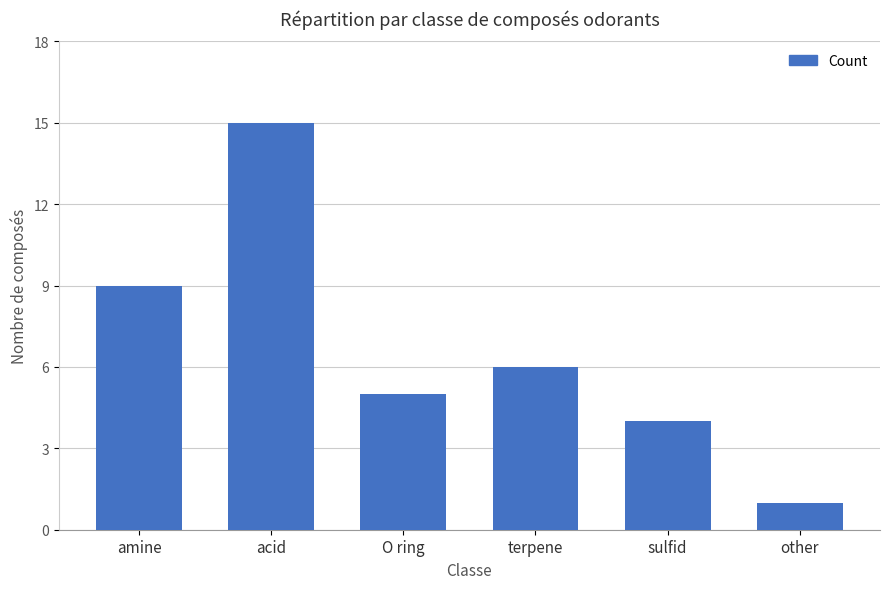

What is the change in value from amine to O ring?

-4